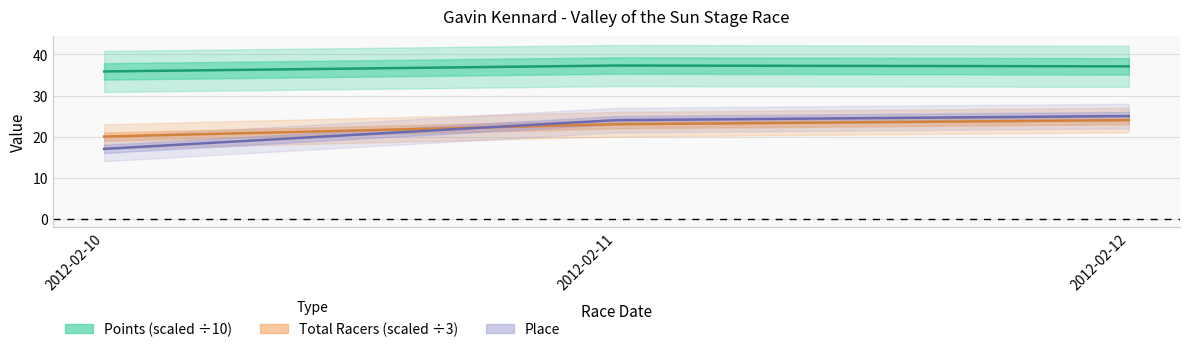

Rank the categories by Points value from lowest to highest.

2012-02-10, 2012-02-12, 2012-02-11